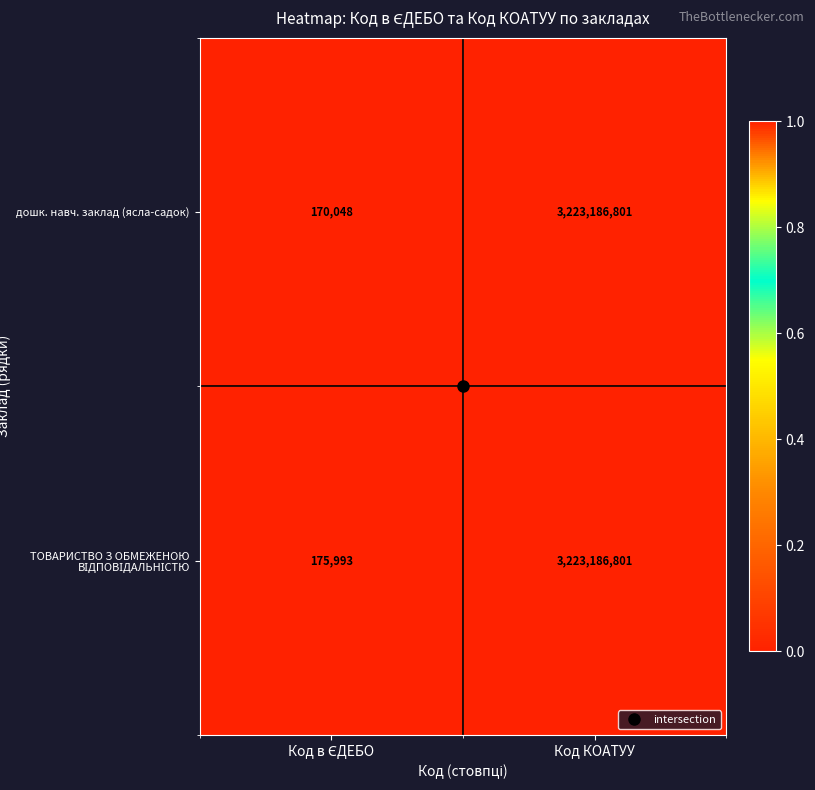

Which series has the widest spread of values?

дошк. навч. заклад (ясла-садок)